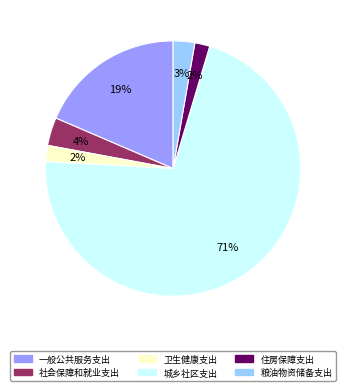

What is the majority slice?

城乡社区支出